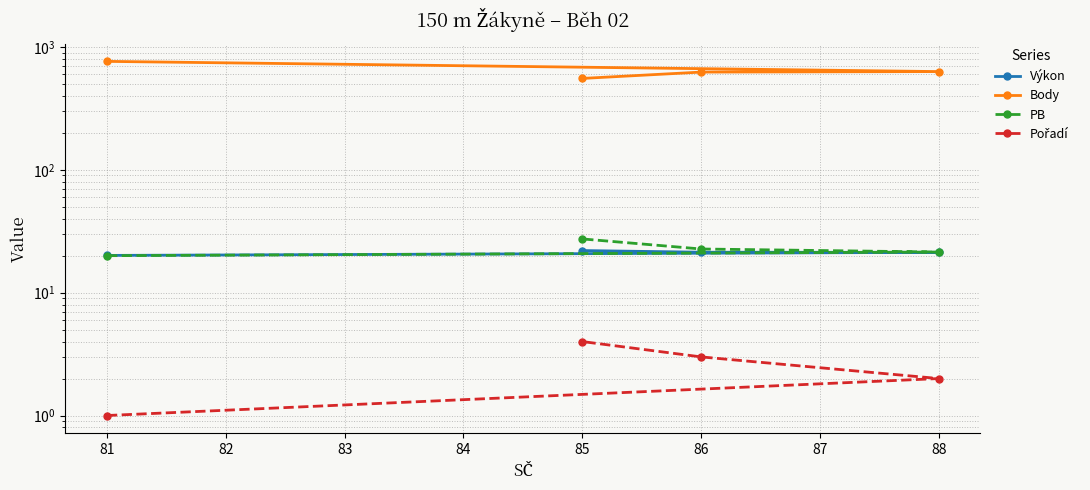

Which series has the largest range (max minus min)?

Body